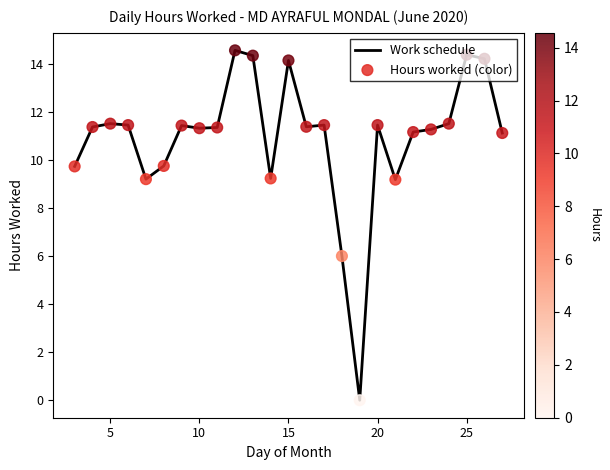

What is the difference between the maximum and minimum values?

14.6